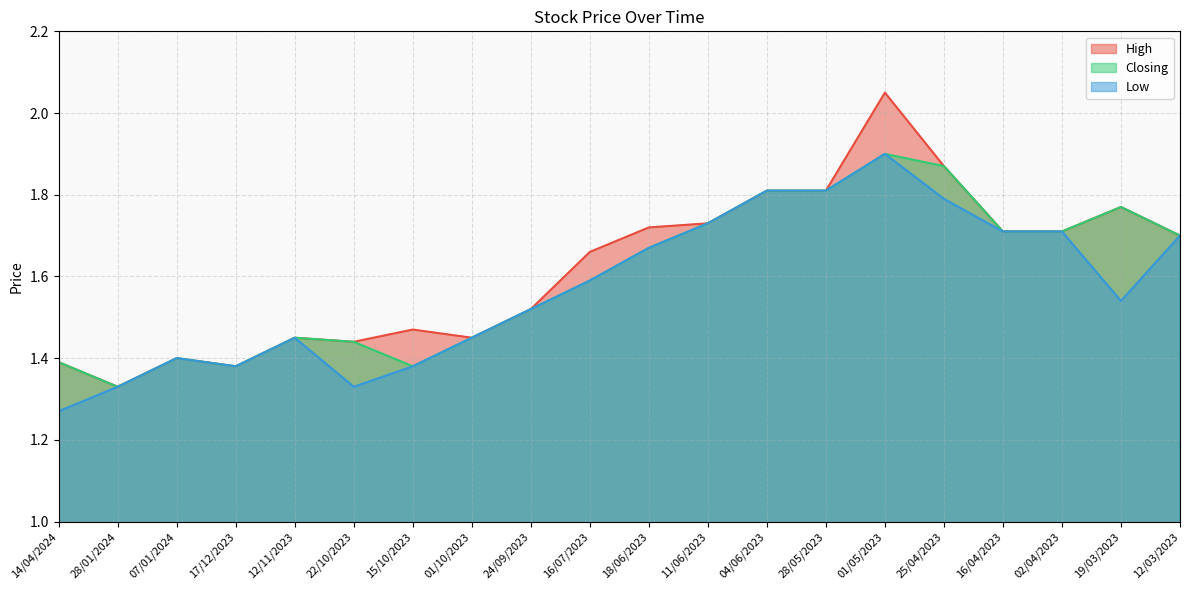

Is the value of Low at 11/06/2023 greater than the value of High at 16/04/2023?

Yes